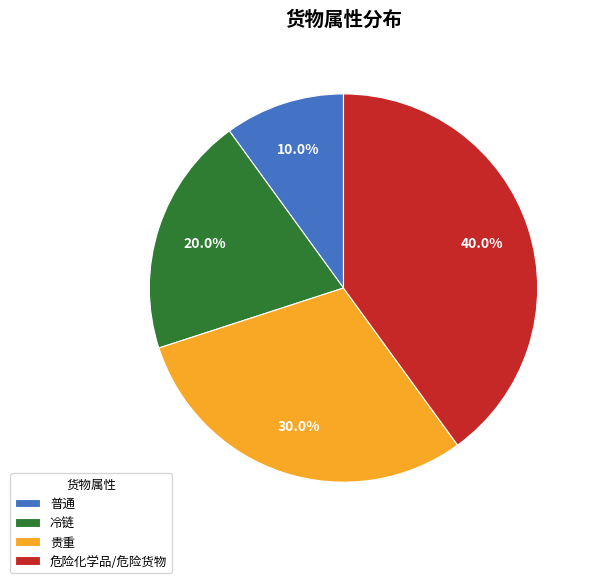

Do 普通 and 冷链 together represent more than half of the pie?

No